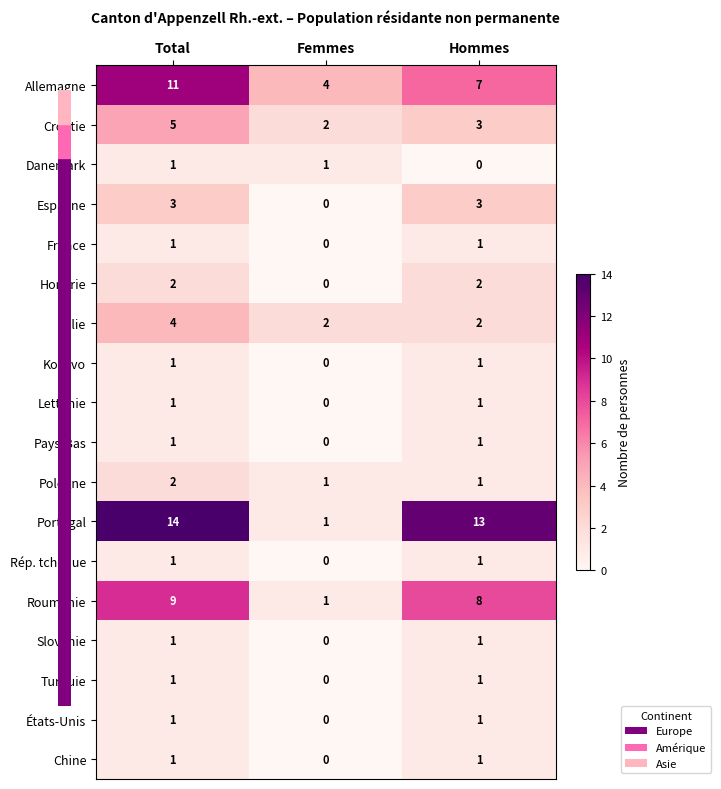

Count the number of data series in this chart.

18